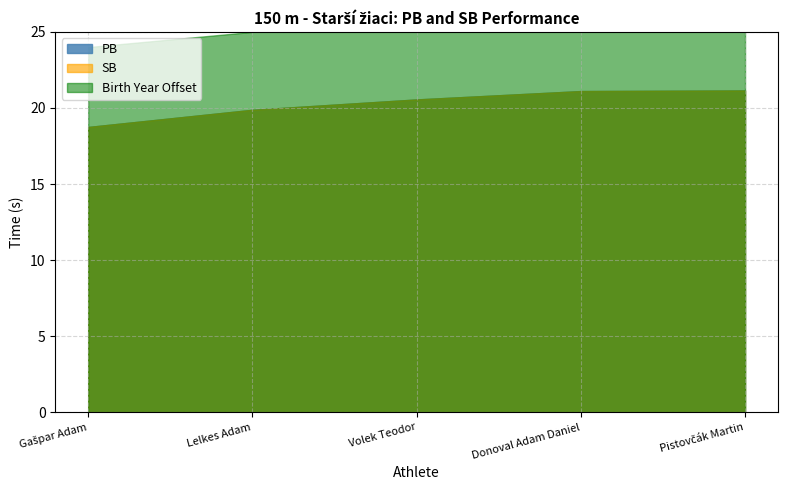

At which category is the sum across all series the highest?

Pistovčák Martin